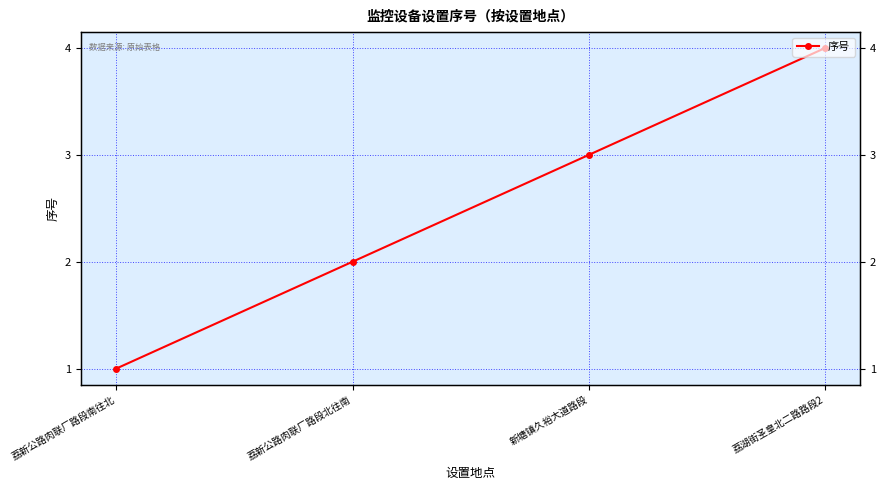

Reading right to left, what are all the values shown in this chart?

荔湖街圣皇北二路路段2=4	新塘镇久裕大道路段=3	荔新公路肉联厂路段北往南=2	荔新公路肉联厂路段南往北=1